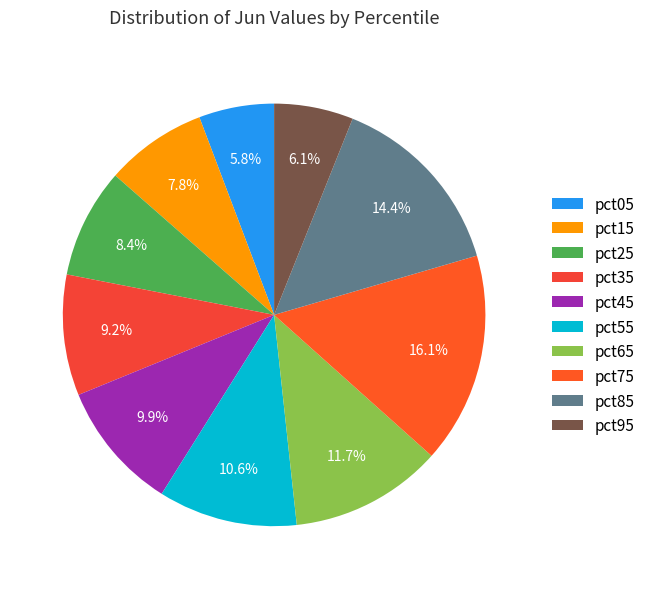

Rank the categories by value from lowest to highest.

pct05, pct95, pct15, pct25, pct35, pct45, pct55, pct65, pct85, pct75